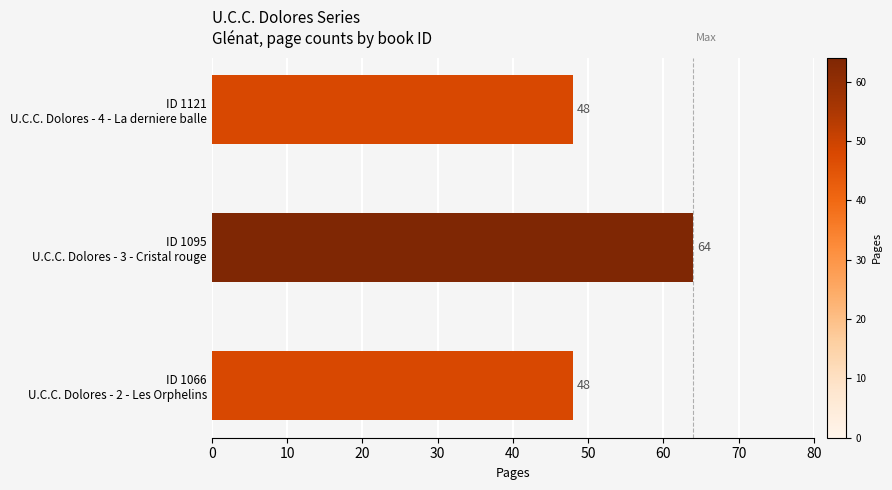

What is the difference between the maximum and second lowest values?

16